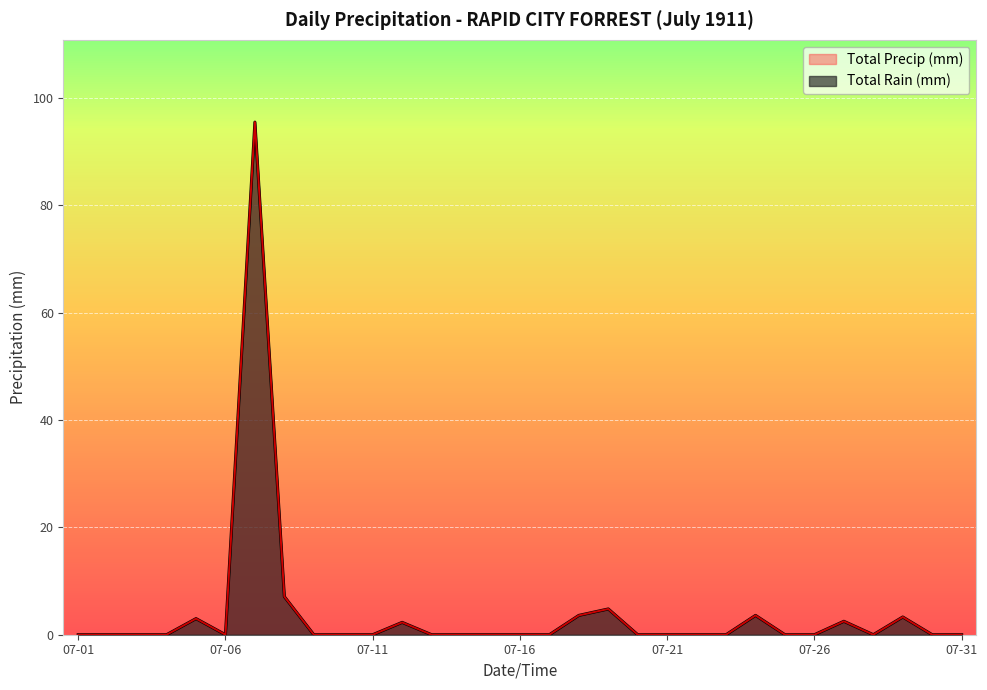

At which label does Total Precip (mm) reach its peak?

1911-07-07